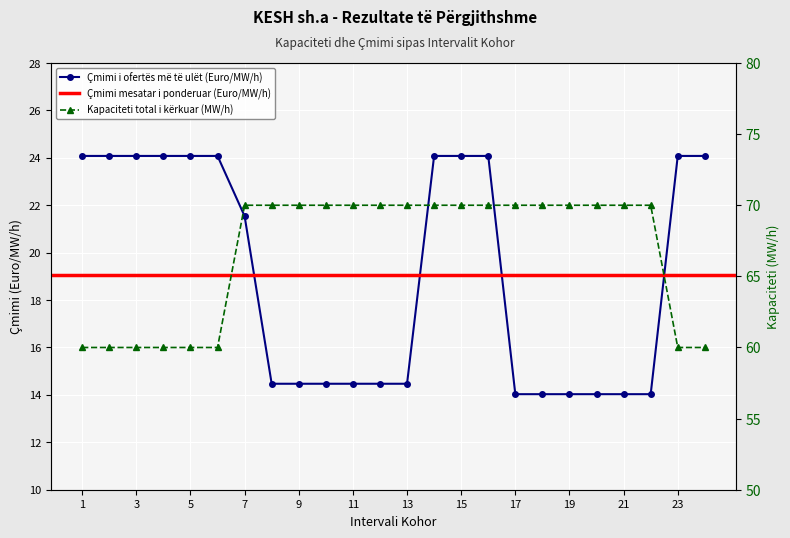

What is the difference between the highest and lowest values at 18?

56.0